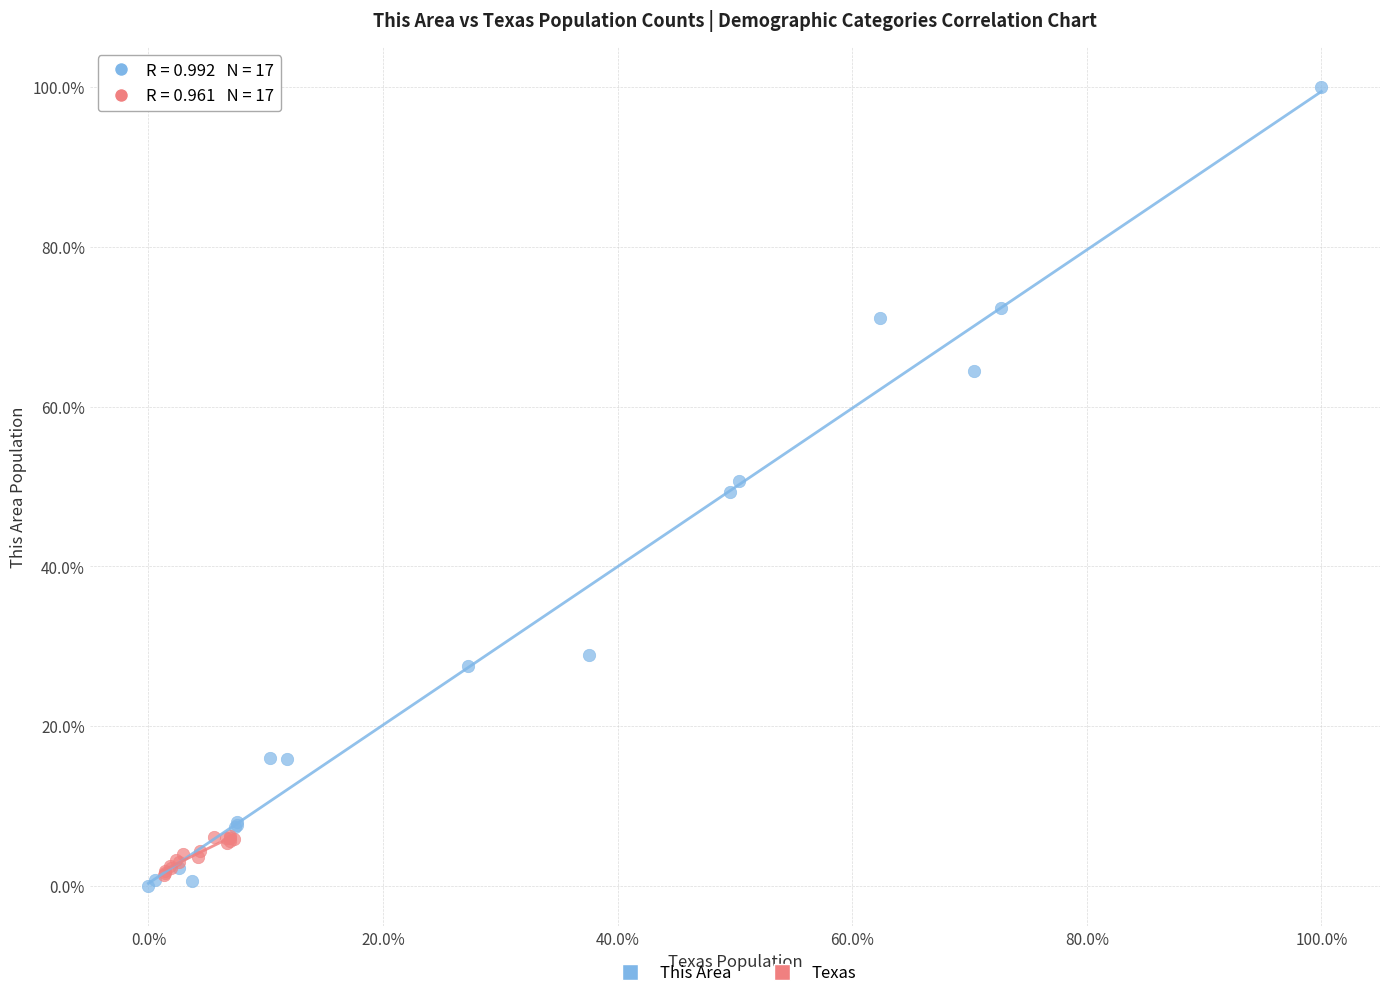

What are all the series names shown in the legend?

This Area, Texas